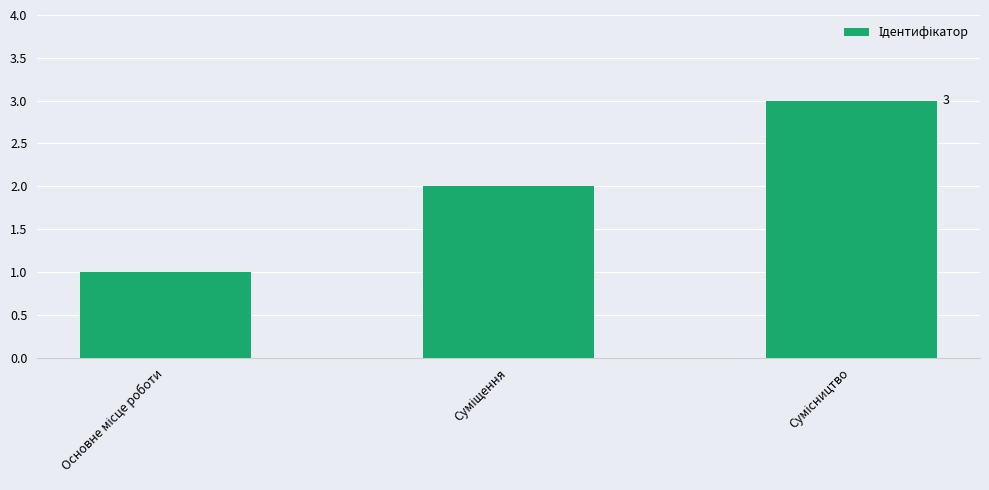

What is the sum of all values?

6